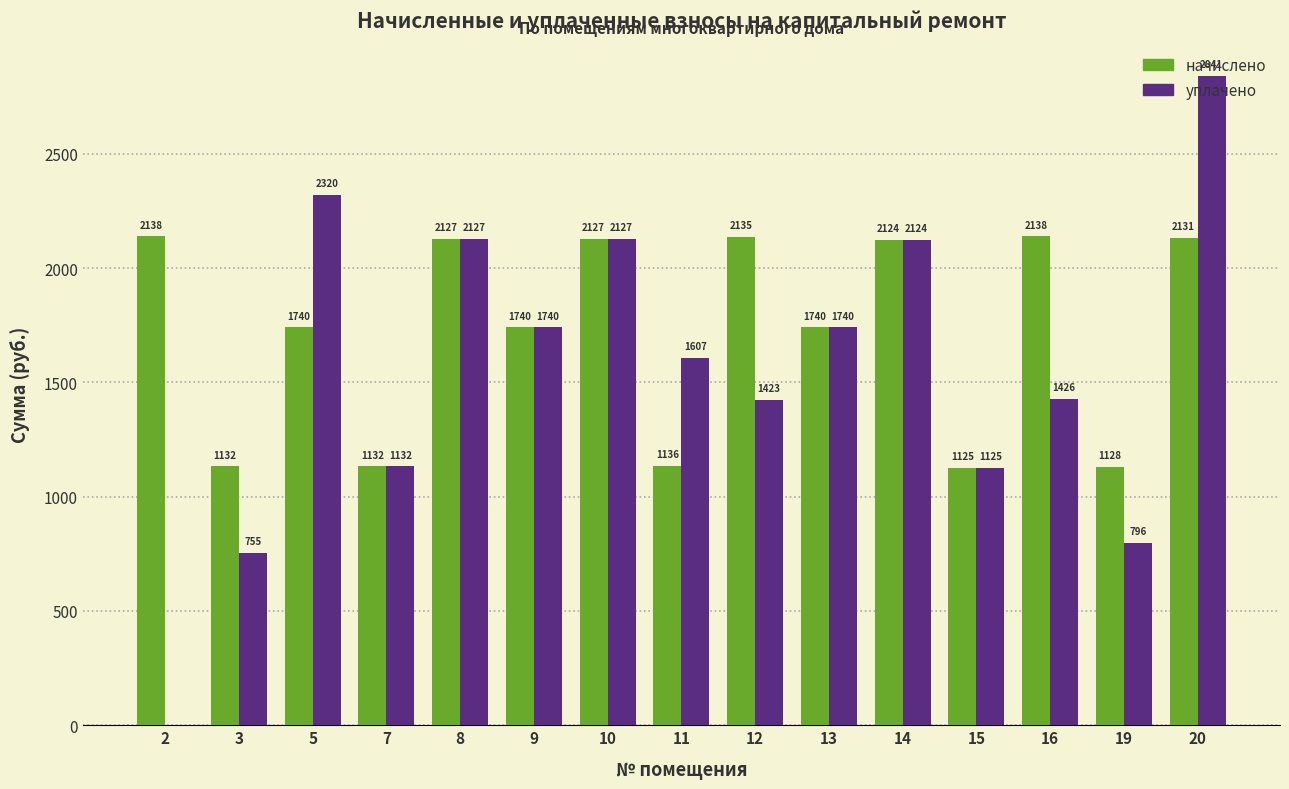

True or false: начислено has a value of 3163.4 at 10.

False